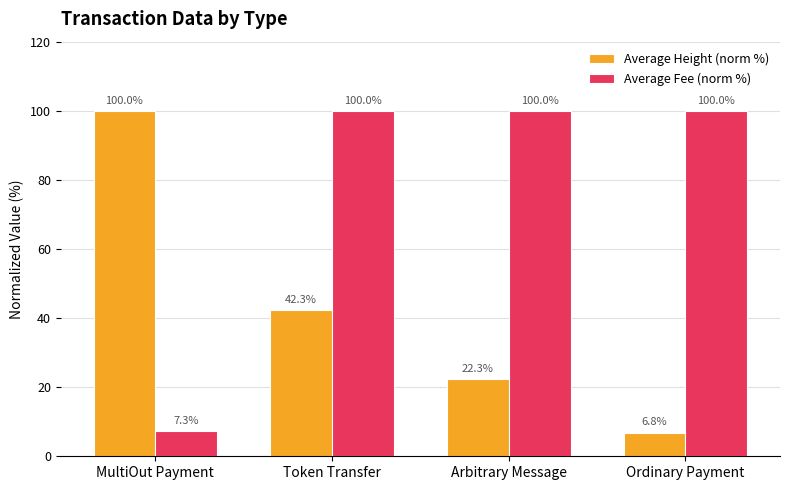

What are all the series names shown in the legend?

Average Height (norm %), Average Fee (norm %)